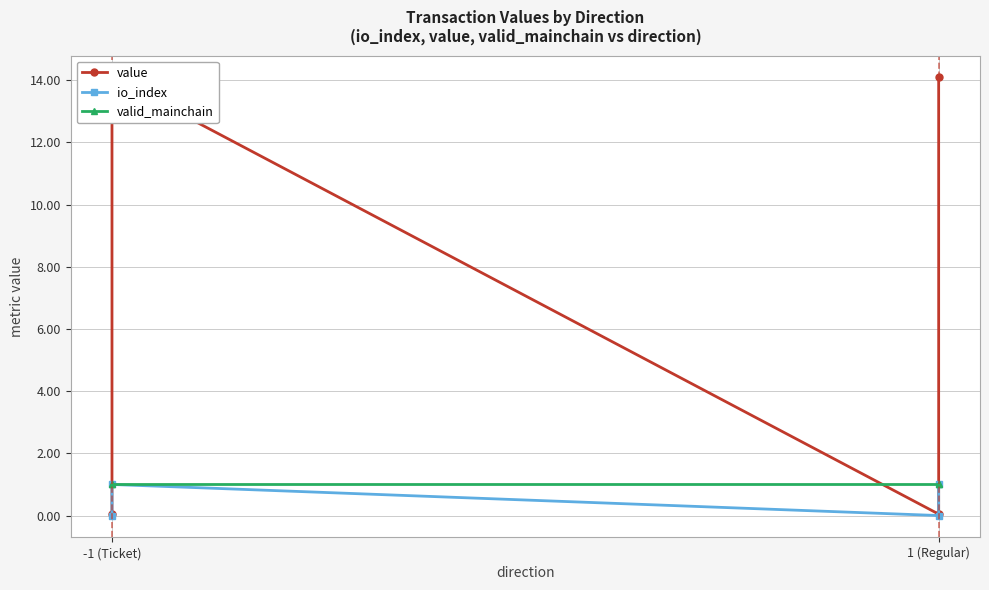

Reading left to right, what are all the values shown in this chart?

value: 0.0	14.1	0.0	14.1
io_index: 0.0	1.0	0.0	1.0
valid_mainchain: 1.0	1.0	1.0	1.0